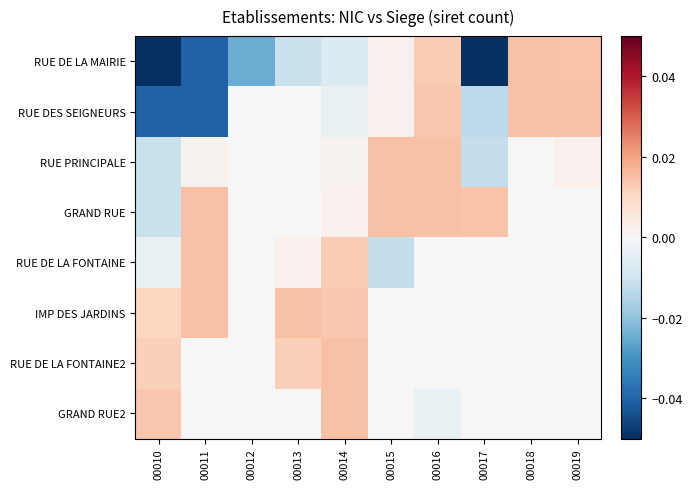

Reading left to right, transcribe all the data shown in this chart.

RUE DE LA MAIRIE: 00010=-0.1	00011=-0.0	00012=-0.0	00013=-0.0	00014=-0.0	00015=0.0	00016=0.0	00017=-0.1	00018=0.0	00019=0.0
RUE DES SEIGNEURS: 00010=-0.0	00011=-0.0	00012=0.0	00013=0.0	00014=-0.0	00015=0.0	00016=0.0	00017=-0.0	00018=0.0	00019=0.0
RUE PRINCIPALE: 00010=-0.0	00011=0.0	00012=0.0	00013=0.0	00014=0.0	00015=0.0	00016=0.0	00017=-0.0	00018=0.0	00019=0.0
GRAND RUE: 00010=-0.0	00011=0.0	00012=0.0	00013=0.0	00014=0.0	00015=0.0	00016=0.0	00017=0.0	00018=0.0	00019=0.0
RUE DE LA FONTAINE: 00010=-0.0	00011=0.0	00012=0.0	00013=0.0	00014=0.0	00015=-0.0	00016=0.0	00017=0.0	00018=0.0	00019=0.0
IMP DES JARDINS: 00010=0.0	00011=0.0	00012=0.0	00013=0.0	00014=0.0	00015=0.0	00016=0.0	00017=0.0	00018=0.0	00019=0.0
RUE DE LA FONTAINE2: 00010=0.0	00011=0.0	00012=0.0	00013=0.0	00014=0.0	00015=0.0	00016=0.0	00017=0.0	00018=0.0	00019=0.0
GRAND RUE2: 00010=0.0	00011=0.0	00012=0.0	00013=0.0	00014=0.0	00015=0.0	00016=-0.0	00017=0.0	00018=0.0	00019=0.0